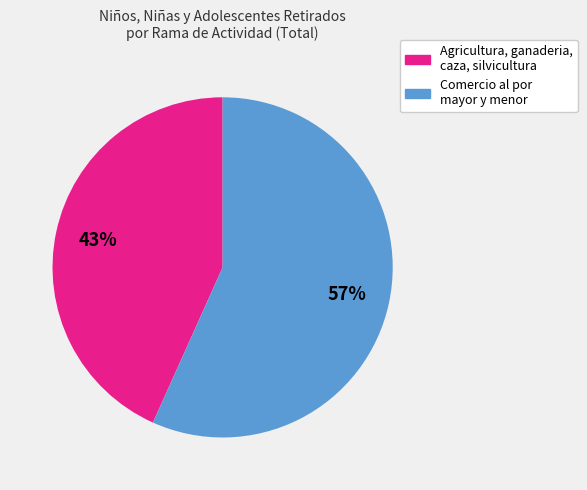

What is the majority slice?

Comercio al por mayor y menor